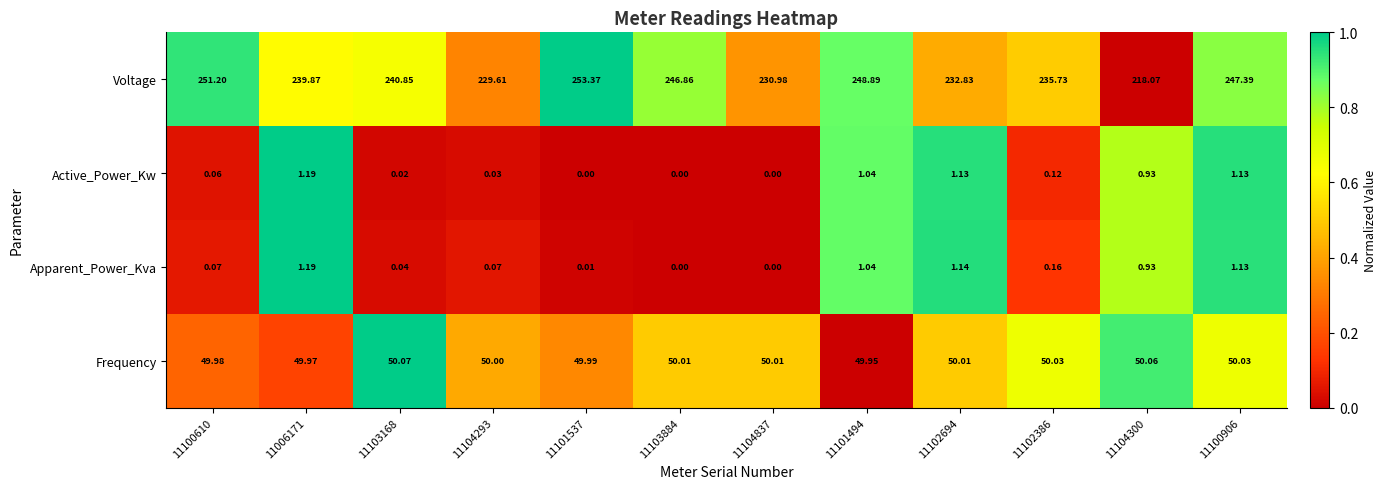

At 11101537, list the series in order from largest to smallest.

Voltage, Frequency, Apparent_Power_Kva, Active_Power_Kw